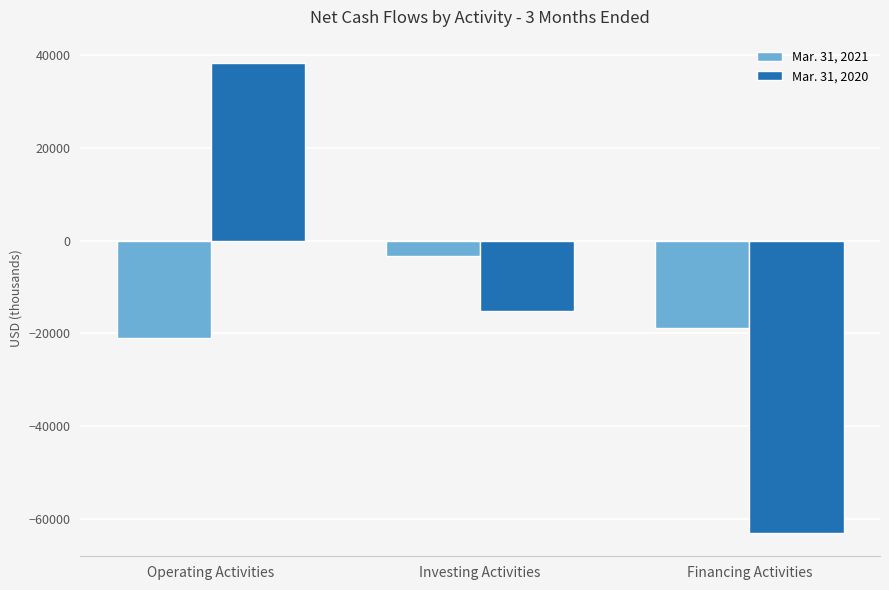

Rank the series at Operating Activities from lowest to highest value.

Mar. 31, 2021, Mar. 31, 2020